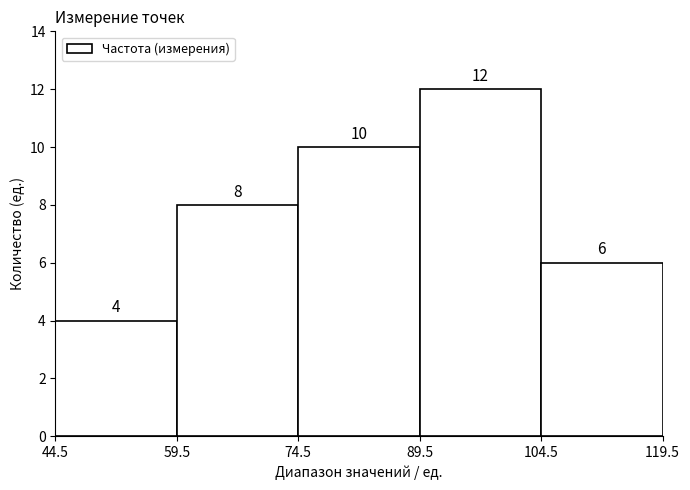

What is the height of the bar covering 44.5 to 59.5 on the x-axis?

4